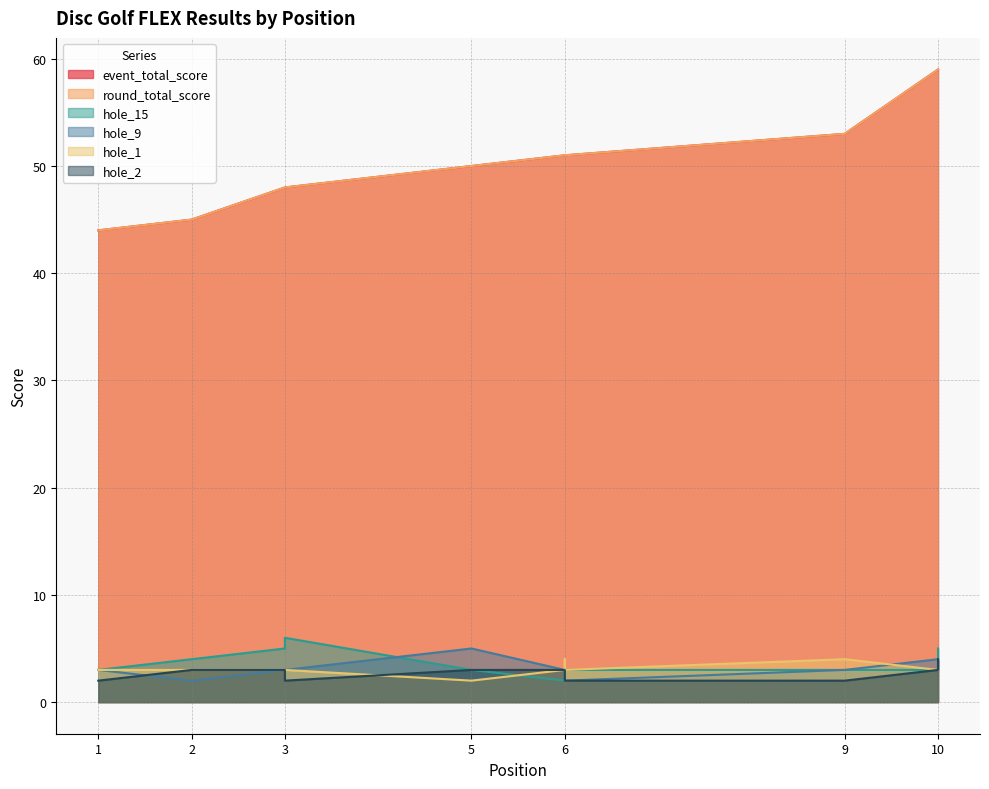

Reading right to left, what are all the values shown in this chart?

event_total_score: 10=59	10=59	9=53	6=51	6=51	6=51	5=50	3=48	3=48	2=45	1=44
round_total_score: 10=59	10=59	9=53	6=51	6=51	6=51	5=50	3=48	3=48	2=45	1=44
hole_15: 10=5	10=3	9=3	6=3	6=3	6=2	5=3	3=6	3=5	2=4	1=3
hole_9: 10=3	10=4	9=3	6=2	6=3	6=3	5=5	3=3	3=3	2=2	1=3
hole_1: 10=3	10=3	9=4	6=3	6=4	6=3	5=2	3=3	3=3	2=3	1=3
hole_2: 10=4	10=3	9=2	6=2	6=2	6=3	5=3	3=2	3=3	2=3	1=2